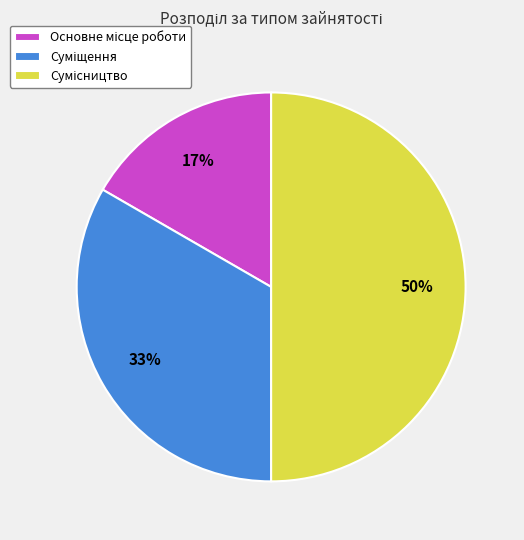

To the nearest percent, what is the difference between the largest and smallest slice percentages?

33%